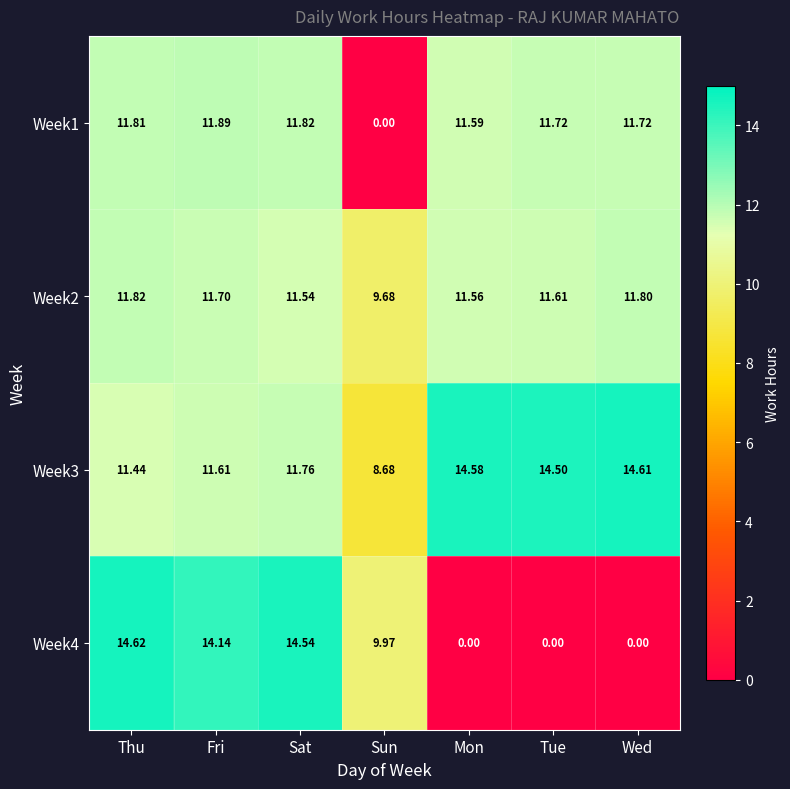

Rank the categories by Week2 value from highest to lowest.

Thu, Wed, Fri, Tue, Mon, Sat, Sun